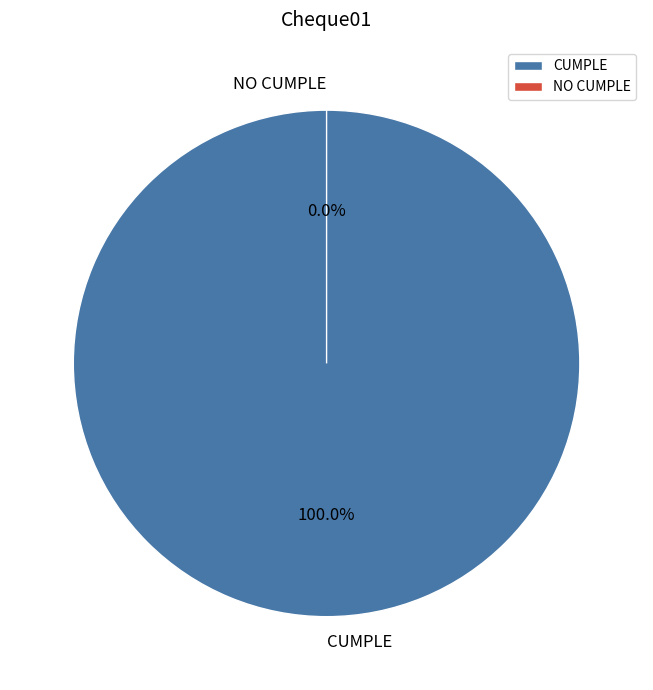

Rank the categories by value from highest to lowest.

CUMPLE, NO CUMPLE